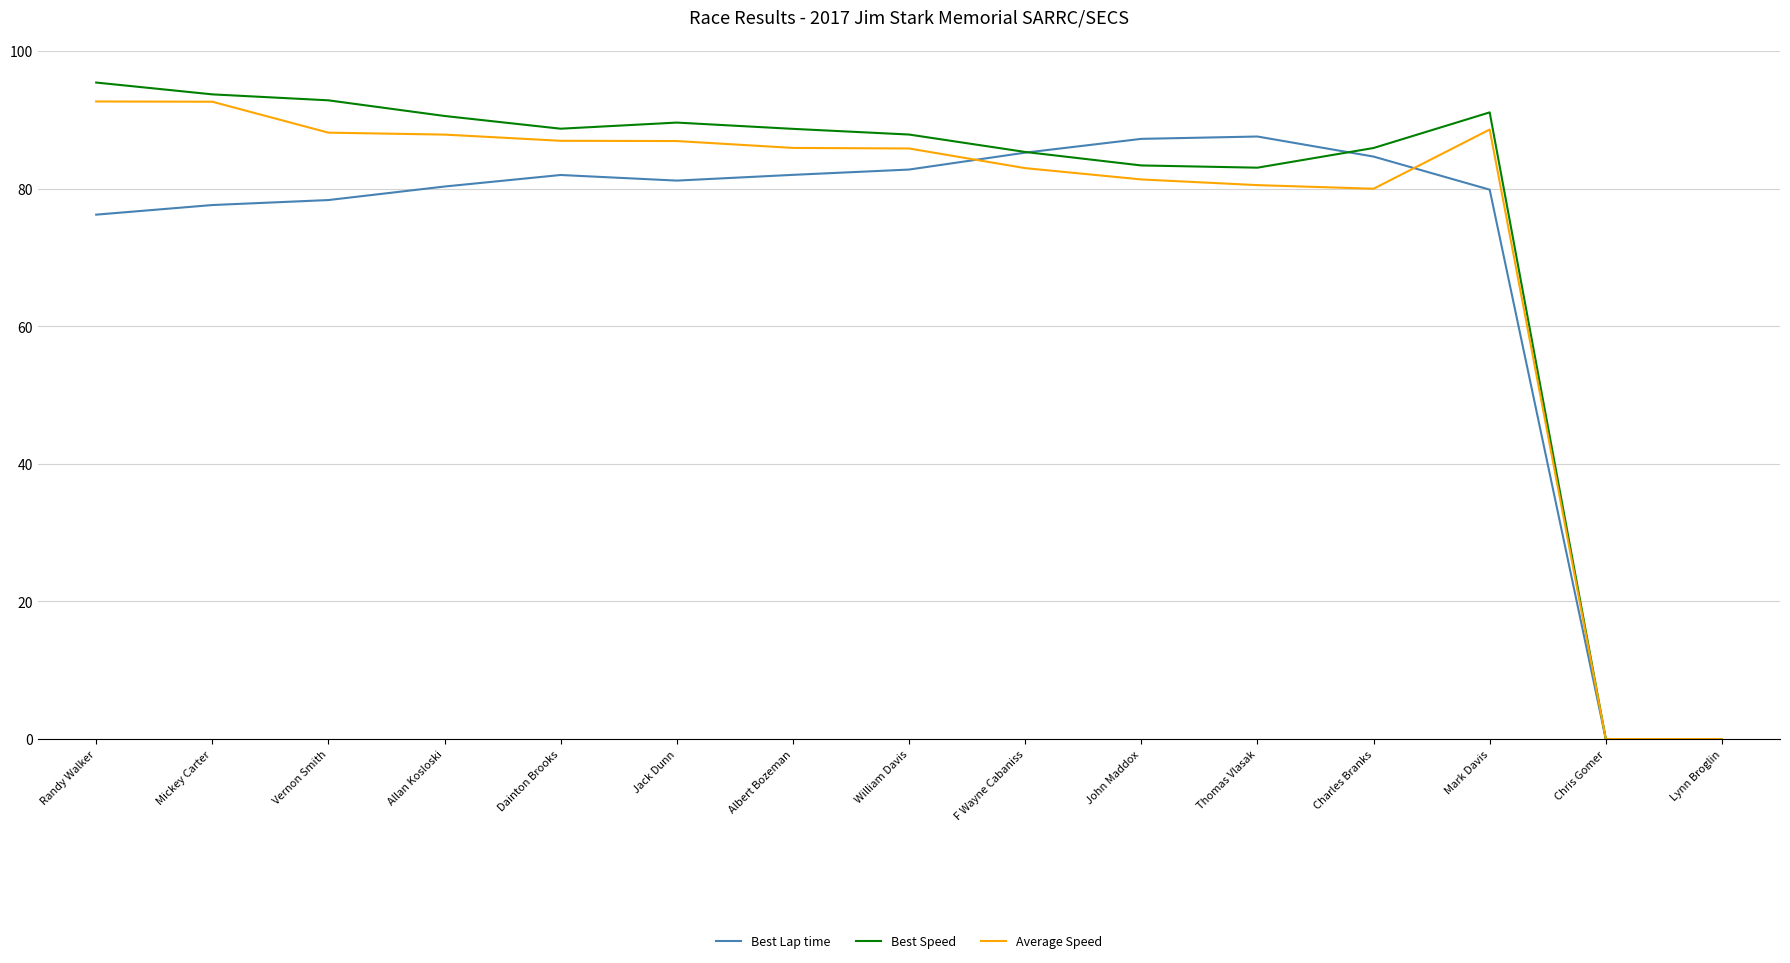

What is the sum of all Best Lap time values?

1064.9